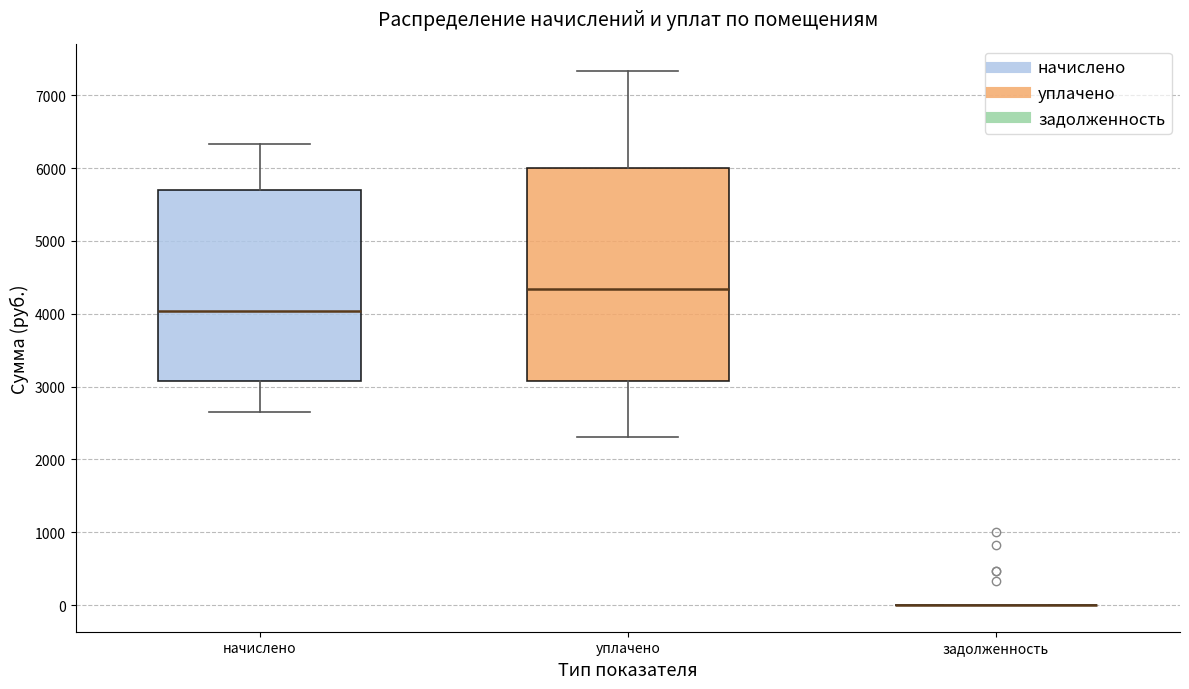

Reading left to right, transcribe this box plot: for each box, give where its median line is, the range the box spans, and where its two whiskers end, as read against the y-axis. The values are not printed on the chart, so give them approximately, as read against the axis.

начислено: median 4000, box 3100 to 5700, whiskers 2600 to 6300
уплачено: median 4300, box 3100 to 6000, whiskers 2300 to 7300
задолженность: box collapsed to a line at 0, whiskers 0 to 0